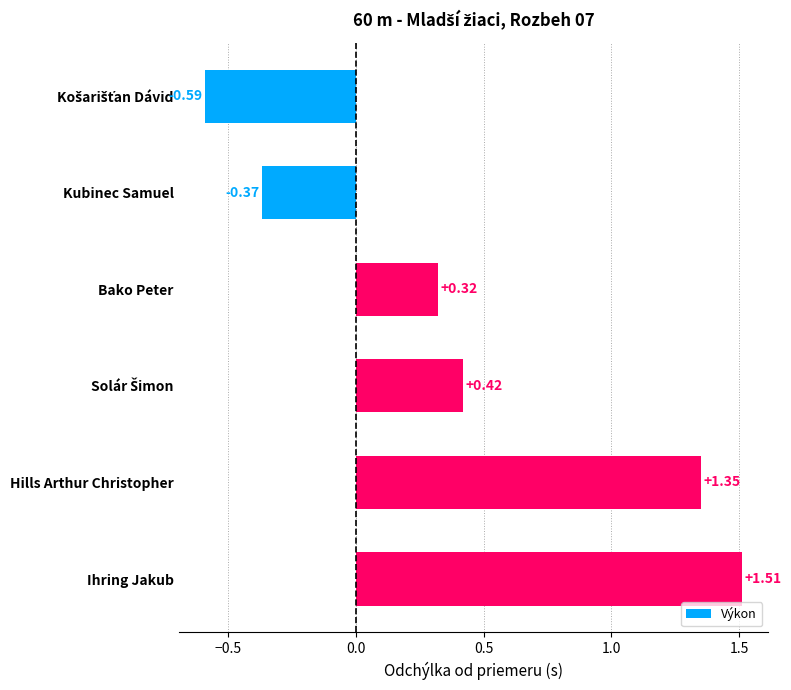

At which label is the value closest to 0?

Bako Peter